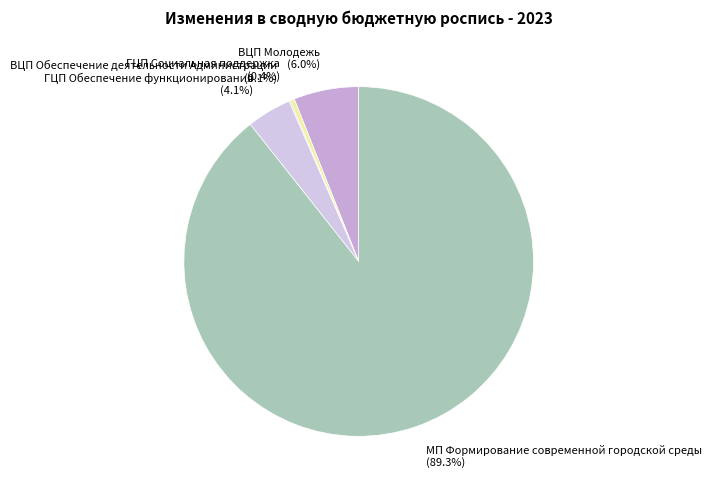

To the nearest percent, what is the difference between the largest and smallest slice percentages?

89%